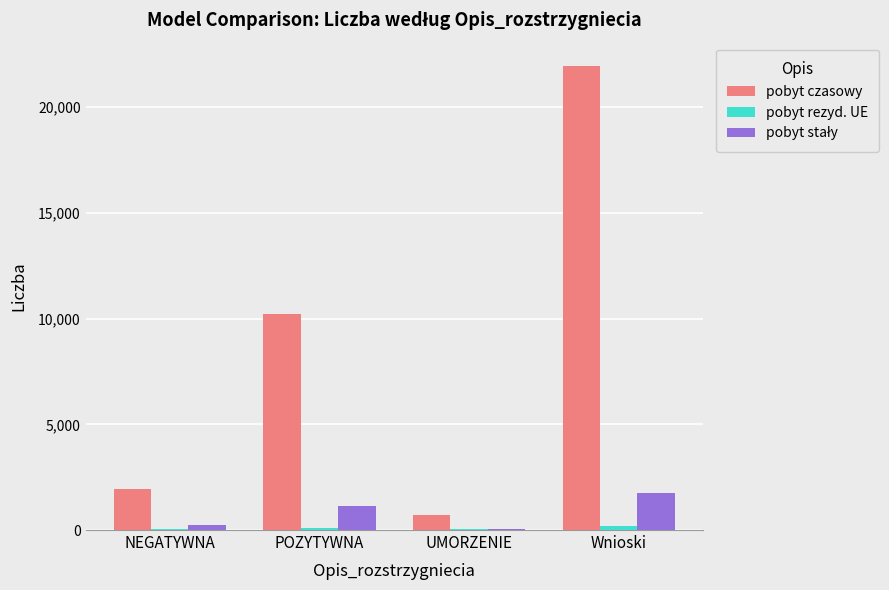

What value does the pobyt czasowy series have at Wnioski, to the nearest 10?

21960